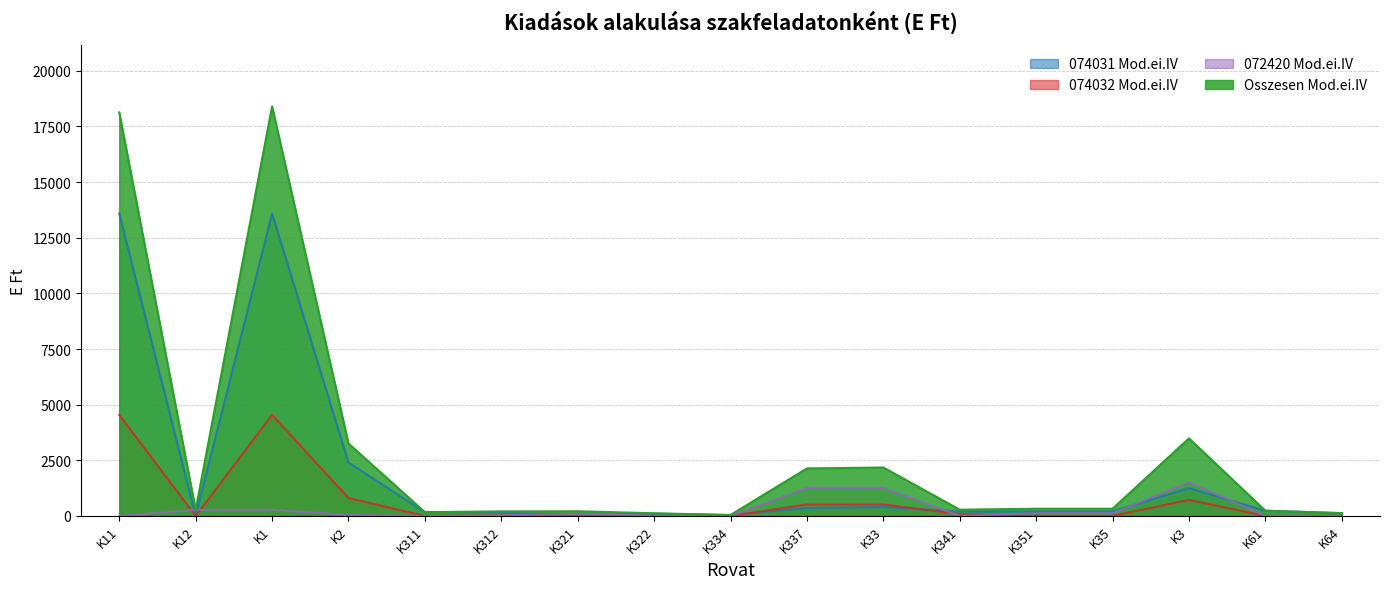

In 072420 Mod.ei.IV, how many points are lower than both neighbors (excluding endpoints)?

3